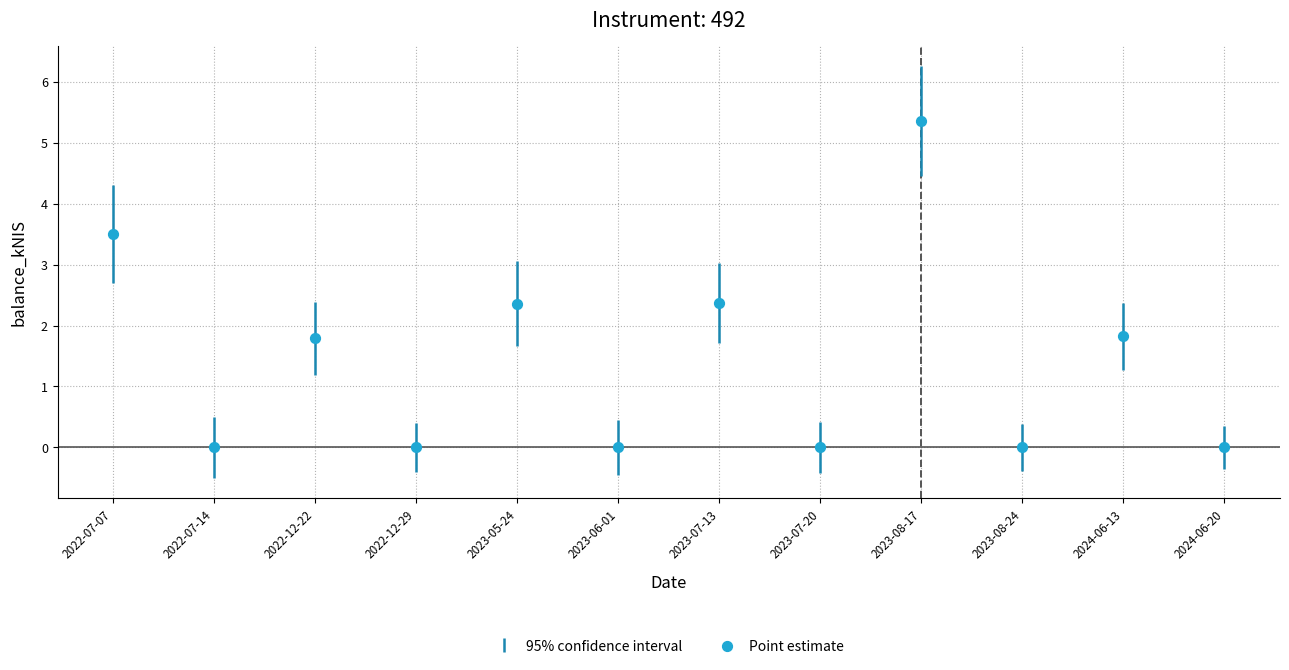

What is the average Y value?

1.4